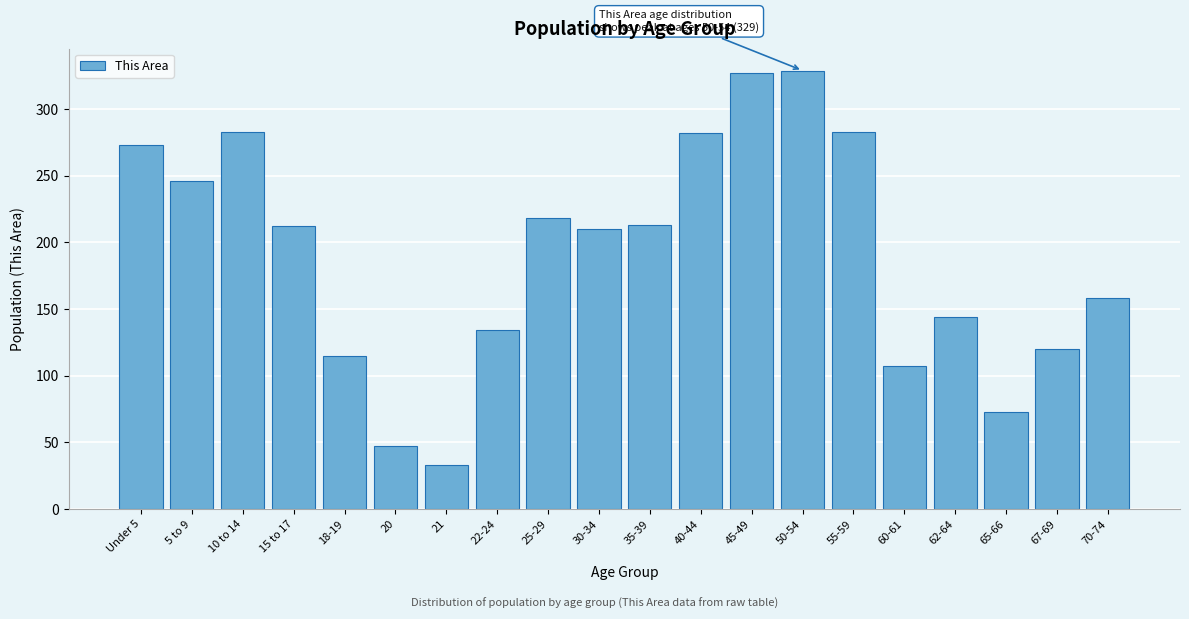

What is the label of the 15th bar from the left?

55-59